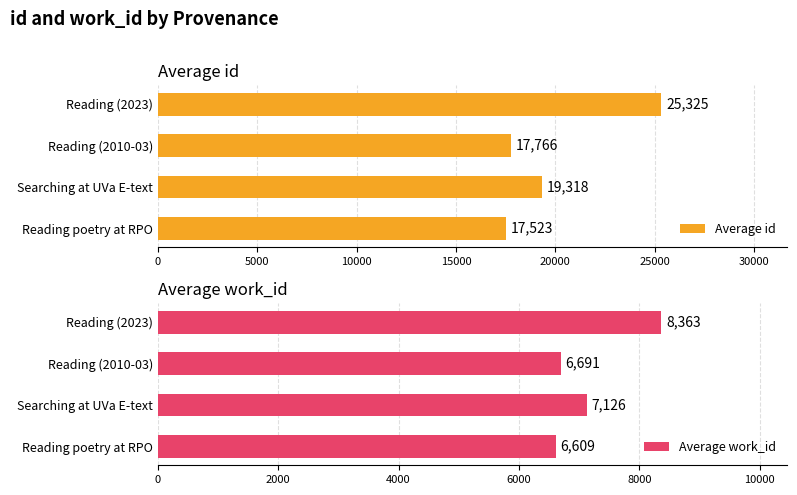

Read the Average work_id value at Searching at UVa E-text.

7126